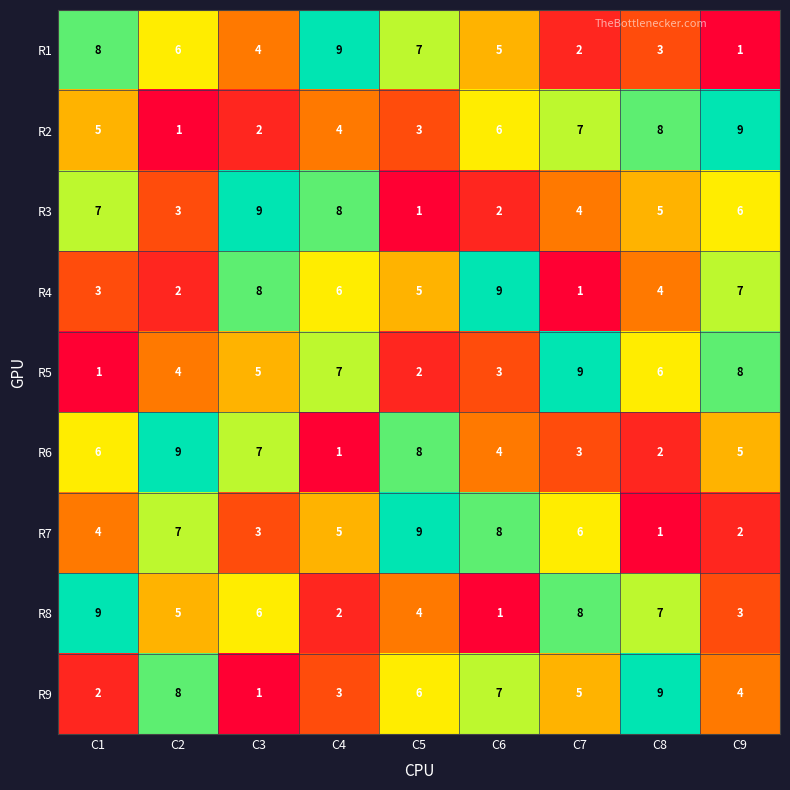

True or false: R2 has a value of 2 at C1.

False